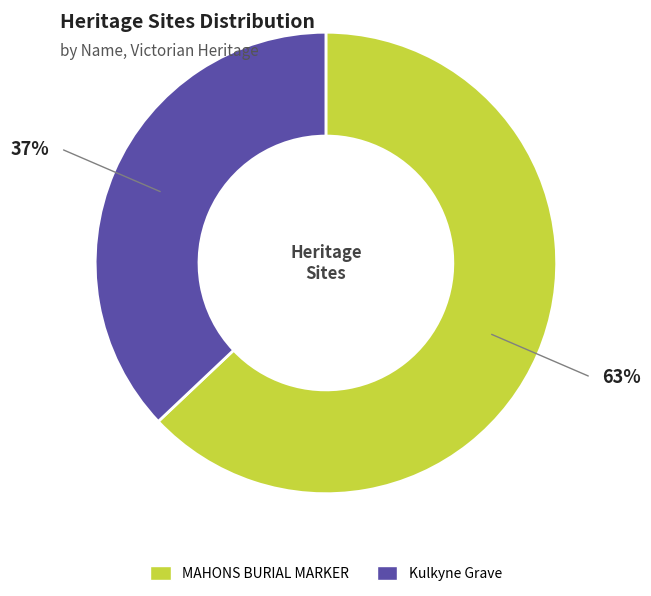

Is it true that Kulkyne Grave is 26% of the pie?

False